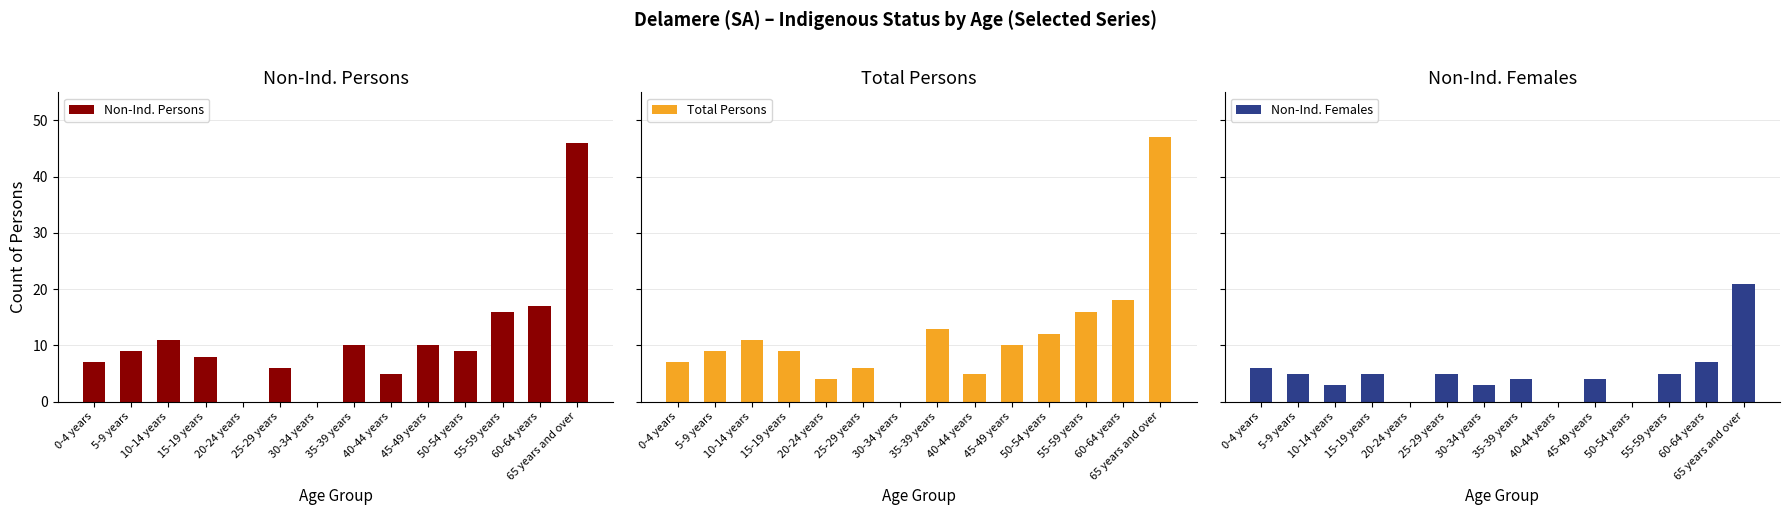

What is the sum of all Total Persons values?

167